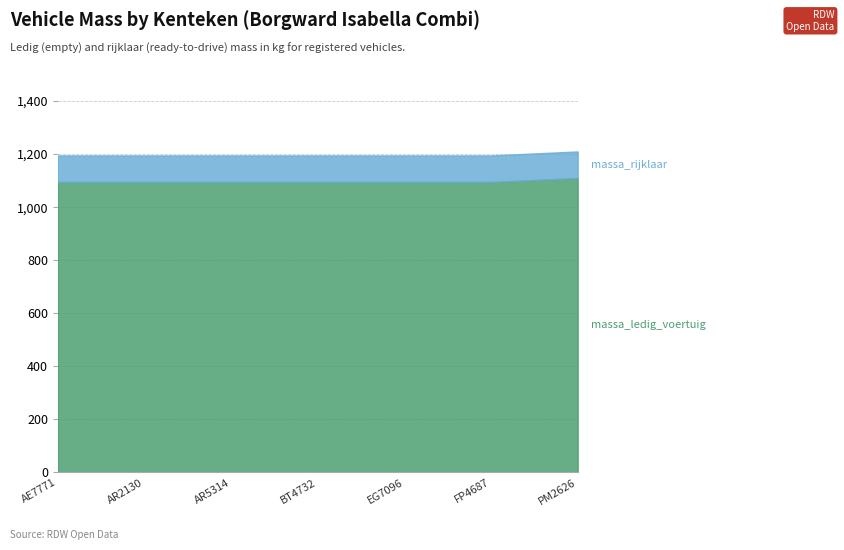

Which category has the highest value in the massa_ledig_voertuig series?

PM2626